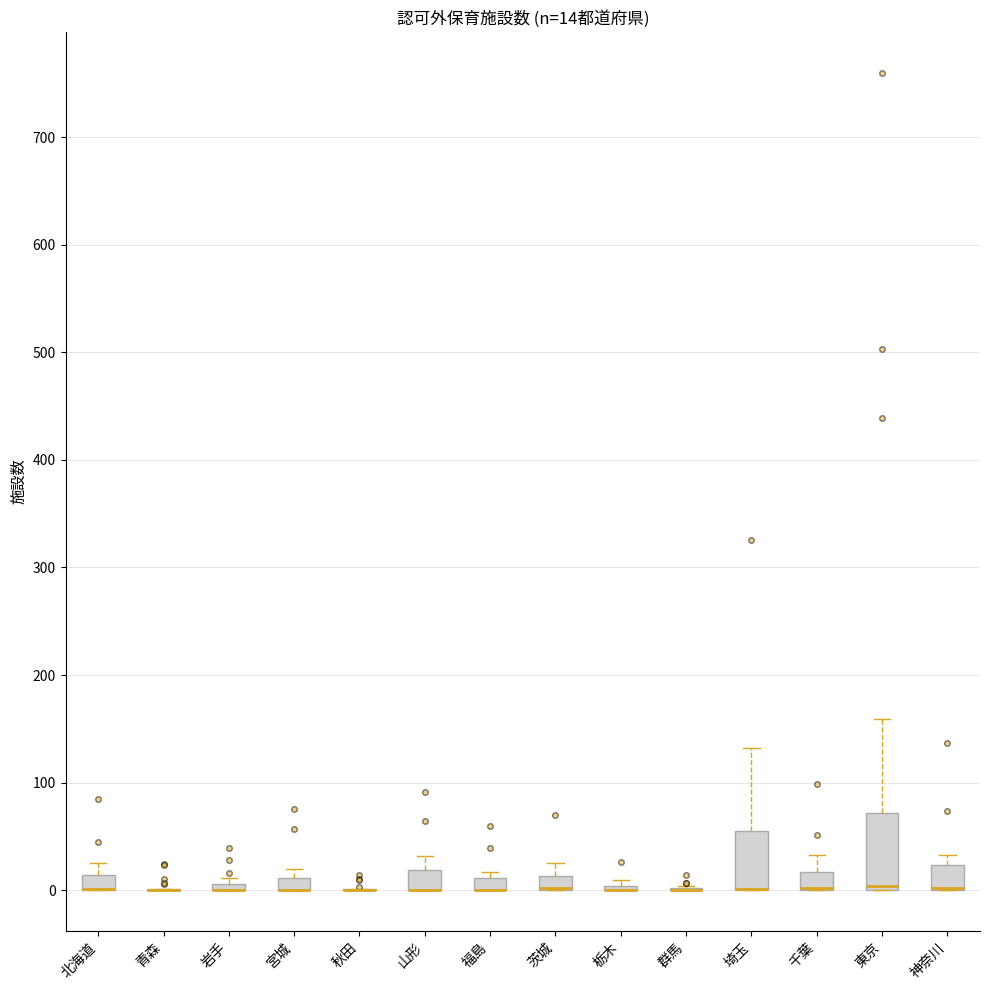

Comparing the boxes themselves (not the whiskers), which one is the tallest?

東京